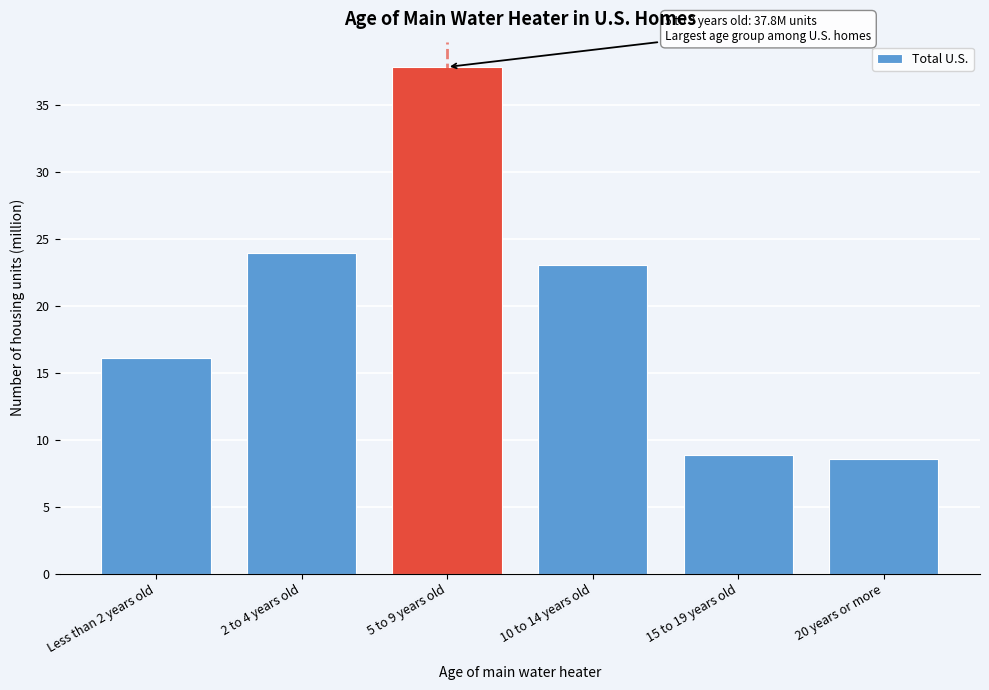

Reading left to right, what are all the values shown in this chart?

Less than 2 years old=16.1	2 to 4 years old=23.9	5 to 9 years old=37.8	10 to 14 years old=23.0	15 to 19 years old=8.9	20 years or more=8.6